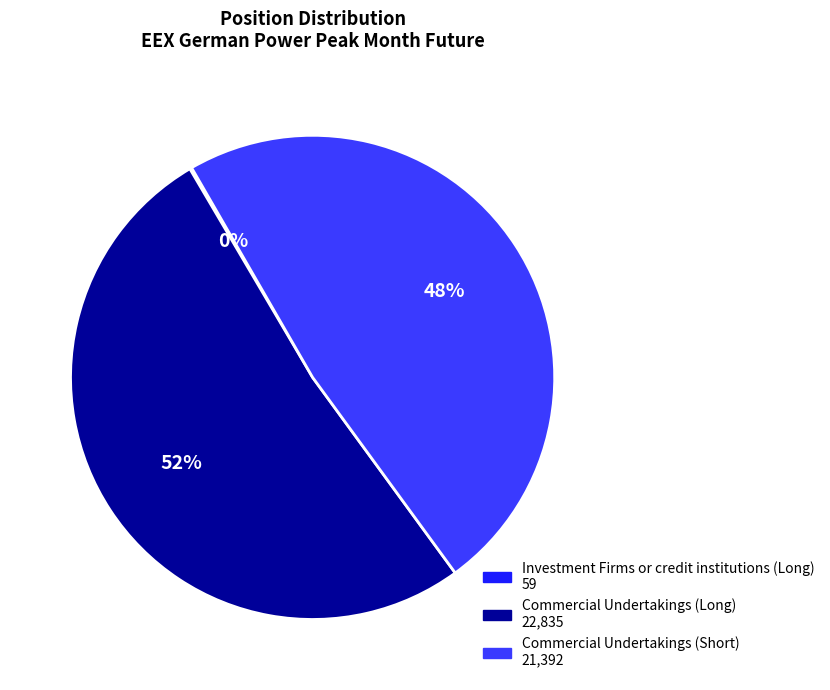

The Commercial Undertakings (Short) slice represents 43% of the pie. True or false?

False